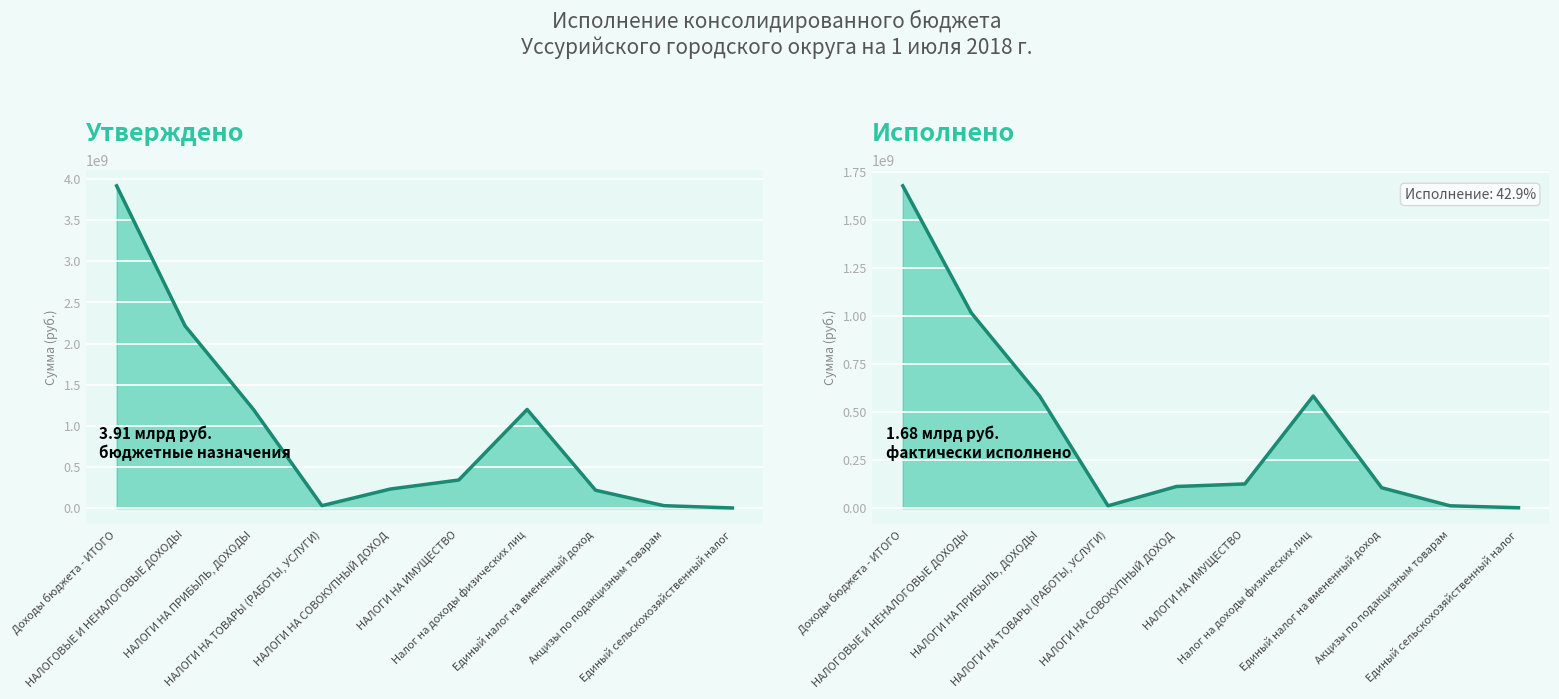

Does the chart display data point markers on the line(s)?

No